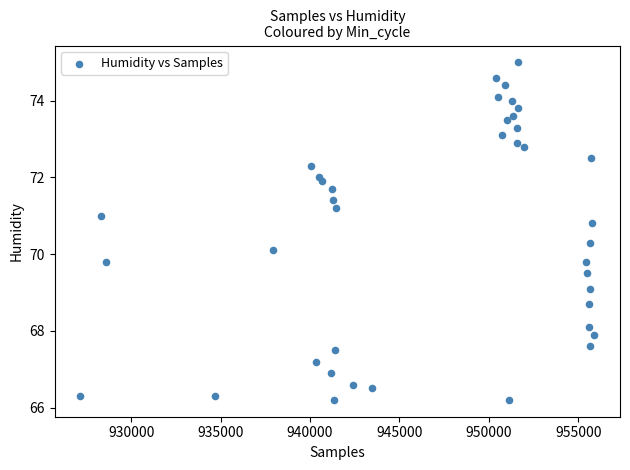

What is the range of Y values (max minus min)?

8.8